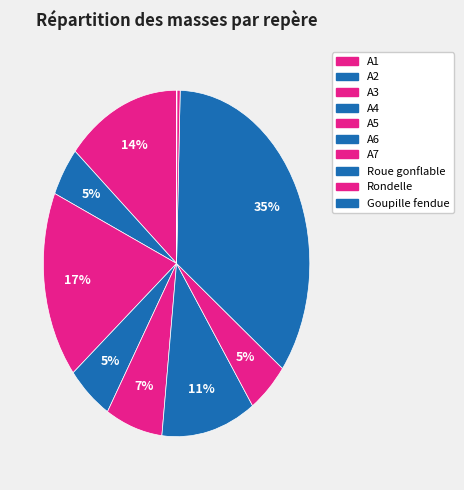

Does A4 account for over 50% of the chart?

No